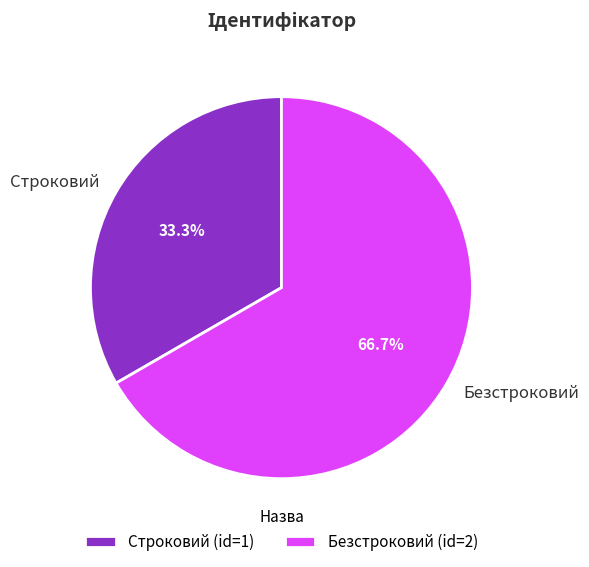

Count the number of slices in the pie.

2